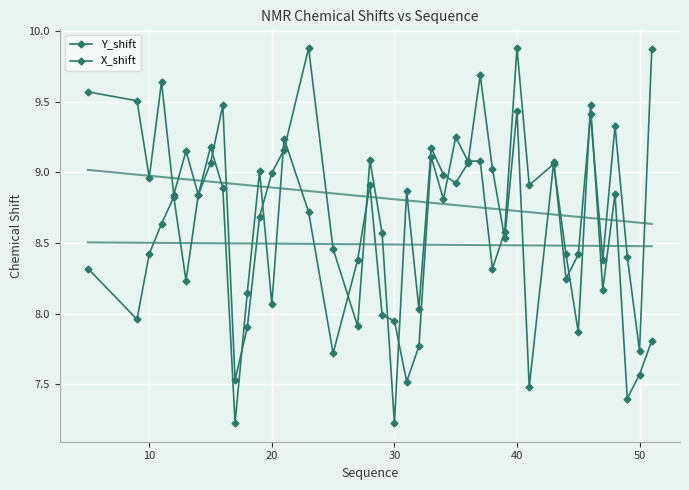

How many data points in Y_shift are above 8?

34